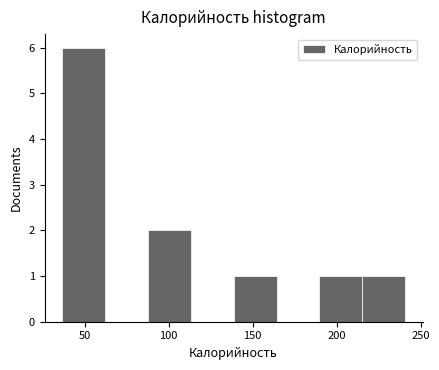

How tall is the bar that spans 190 to 215 on the x-axis? Neither the bar edges nor the heights are printed on the chart, so give them approximately, as read against the axes.

1